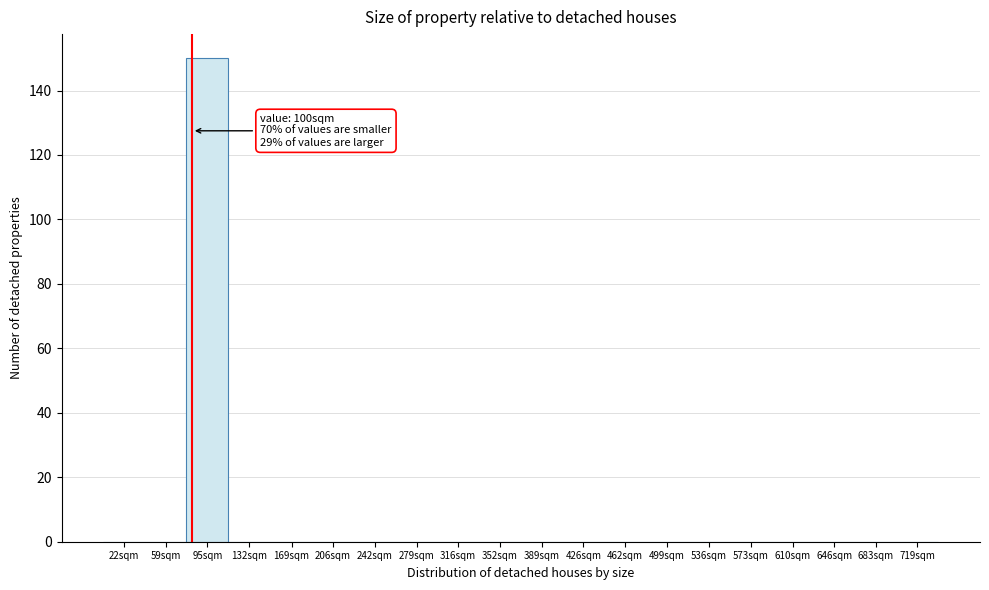

Reading right to left, transcribe all the data shown in this chart.

719sqm=0	683sqm=0	646sqm=0	610sqm=0	573sqm=0	536sqm=0	499sqm=0	462sqm=0	426sqm=0	389sqm=0	352sqm=0	316sqm=0	279sqm=0	242sqm=0	206sqm=0	169sqm=0	132sqm=0	95sqm=150	59sqm=0	22sqm=0